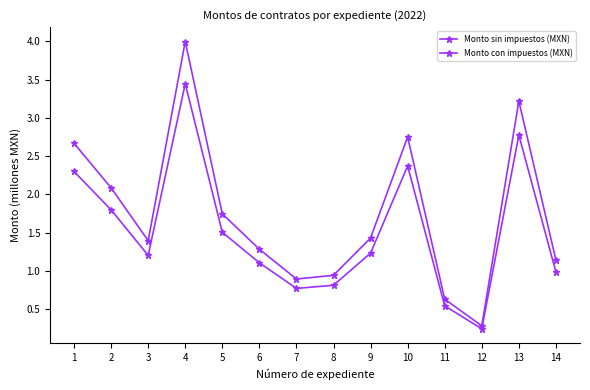

Is the value of Monto con impuestos (MXN) at 10 greater than the value of Monto sin impuestos (MXN) at 9?

Yes